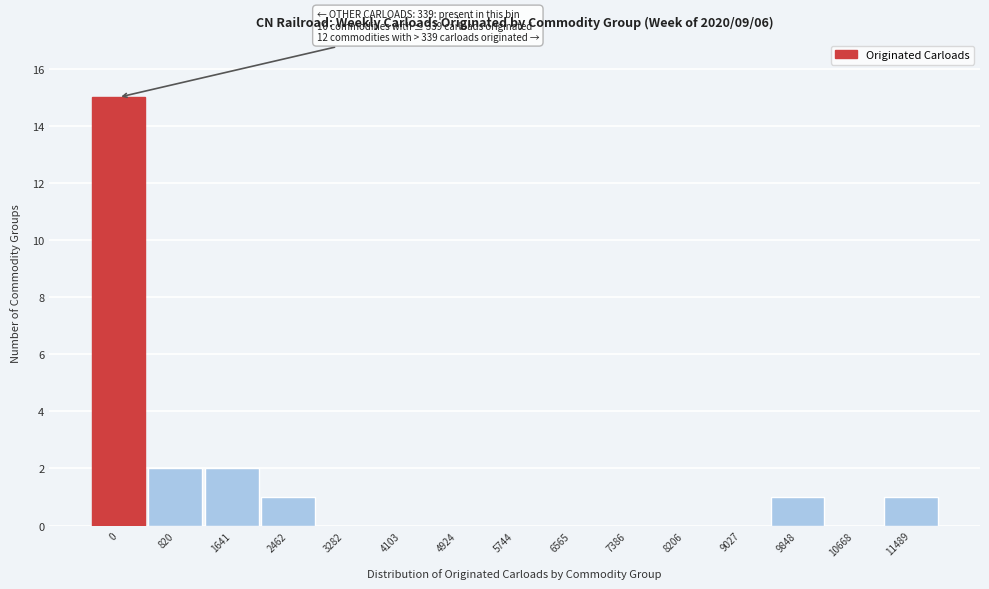

Reading left to right, what are all the values shown in this chart?

0=15	820=2	1641=2	2462=1	3282=0	4103=0	4924=0	5744=0	6565=0	7386=0	8206=0	9027=0	9848=1	10668=0	11489=1